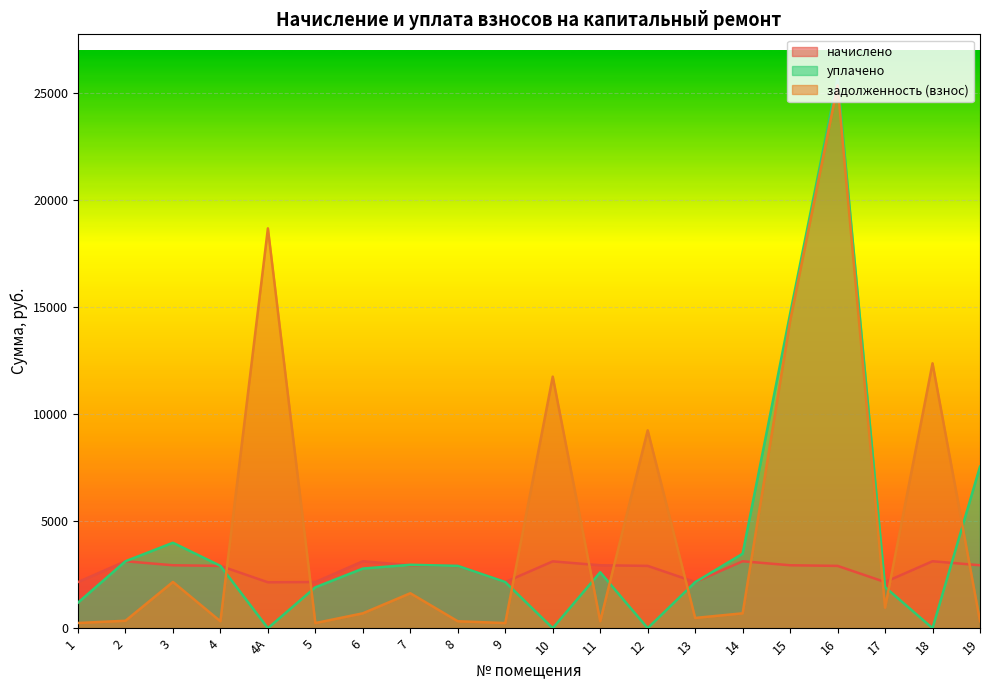

How many times do задолженность (взнос) and начислено cross each other?

10